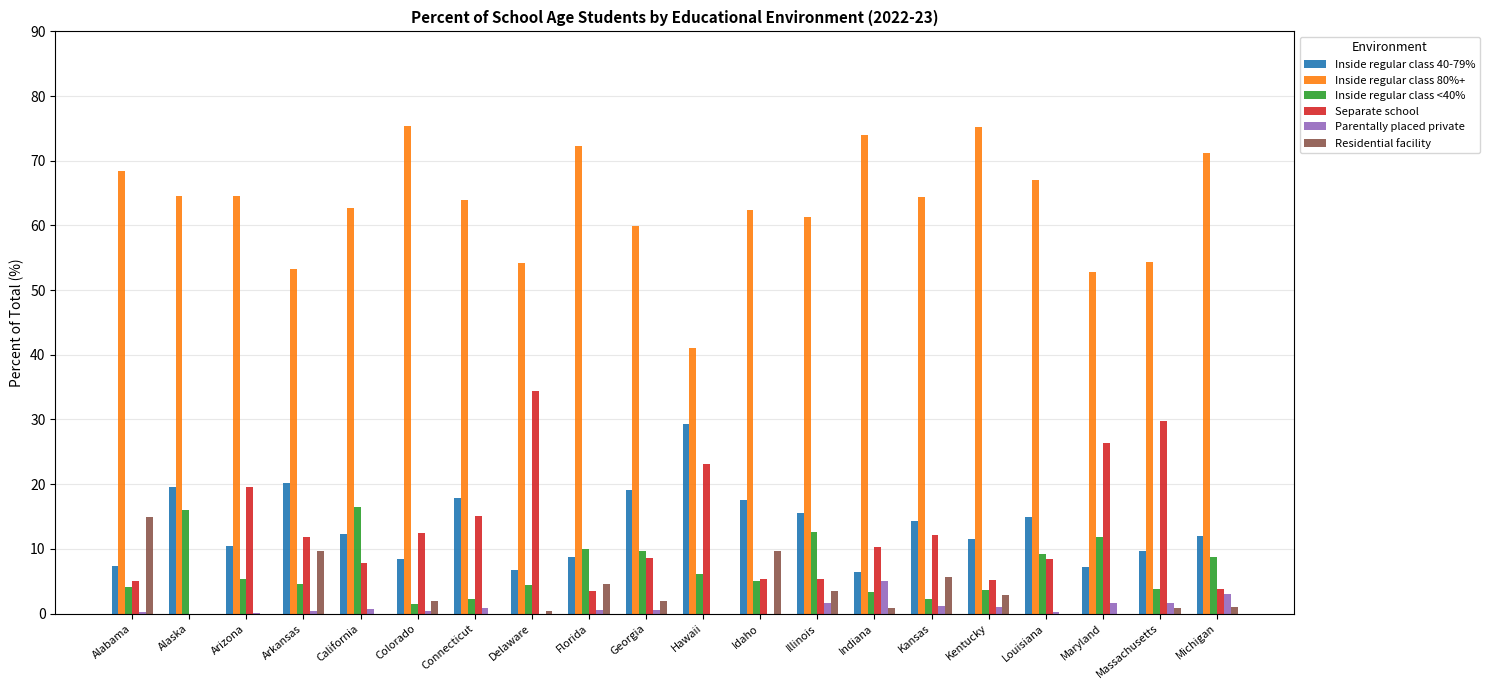

Which series has the largest total across all categories?

Inside regular class 80%+